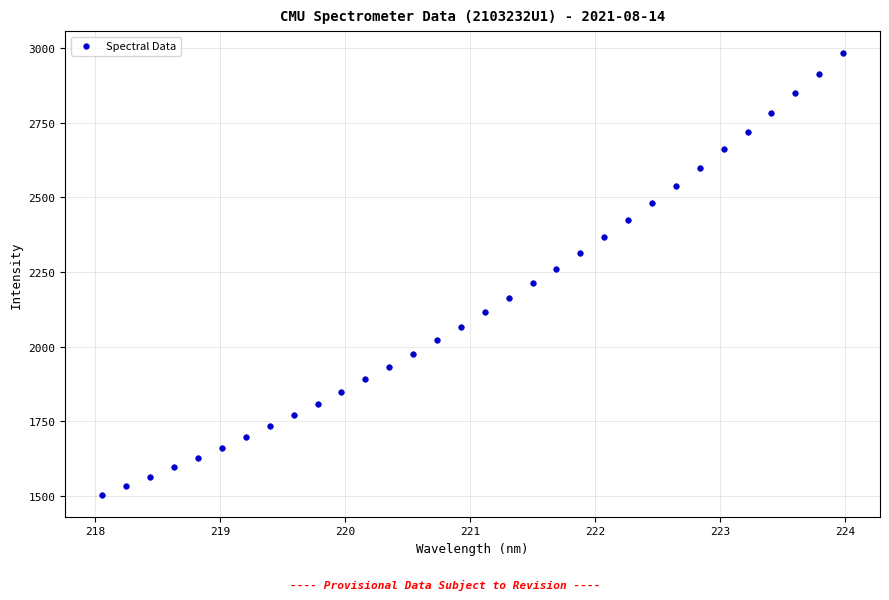

What is the range of X values (max minus min)?

5.9